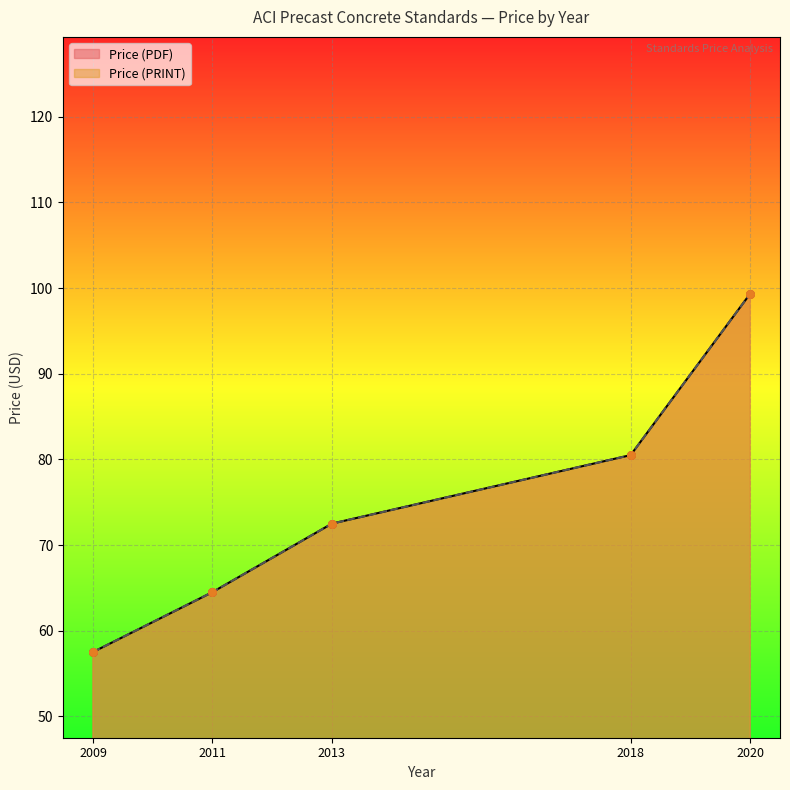

Which series contains the lowest Y value?

Price (PDF)